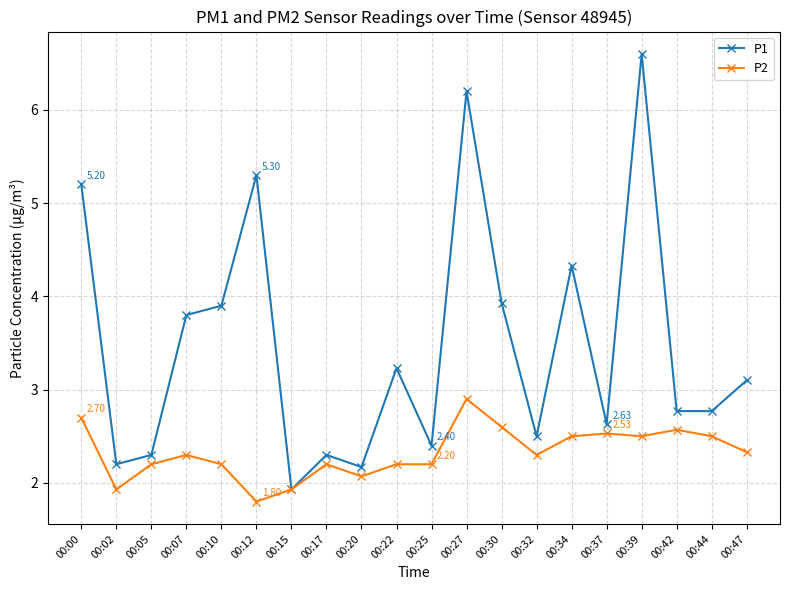

Does the chart display data point markers on the line(s)?

Yes